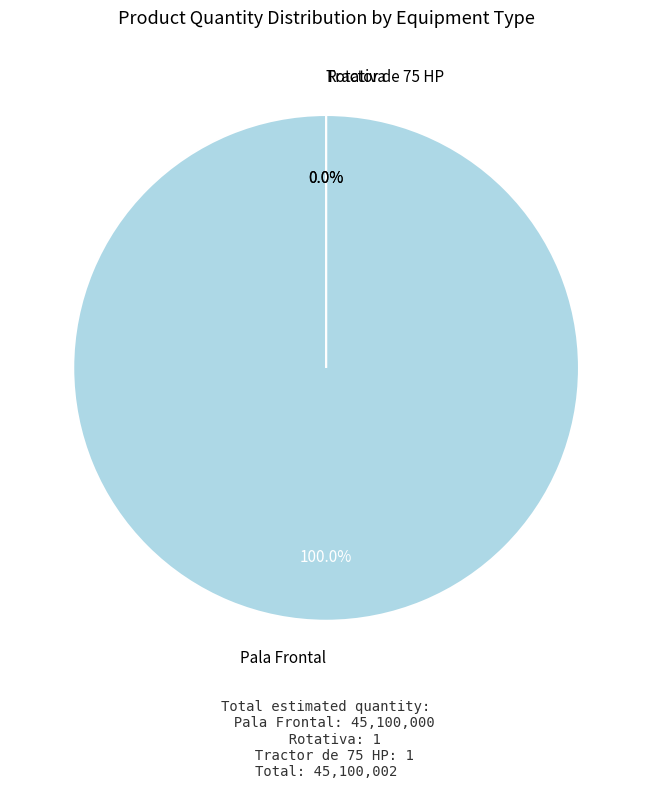

Does Tractor de 75 HP represent more than half of the total?

No